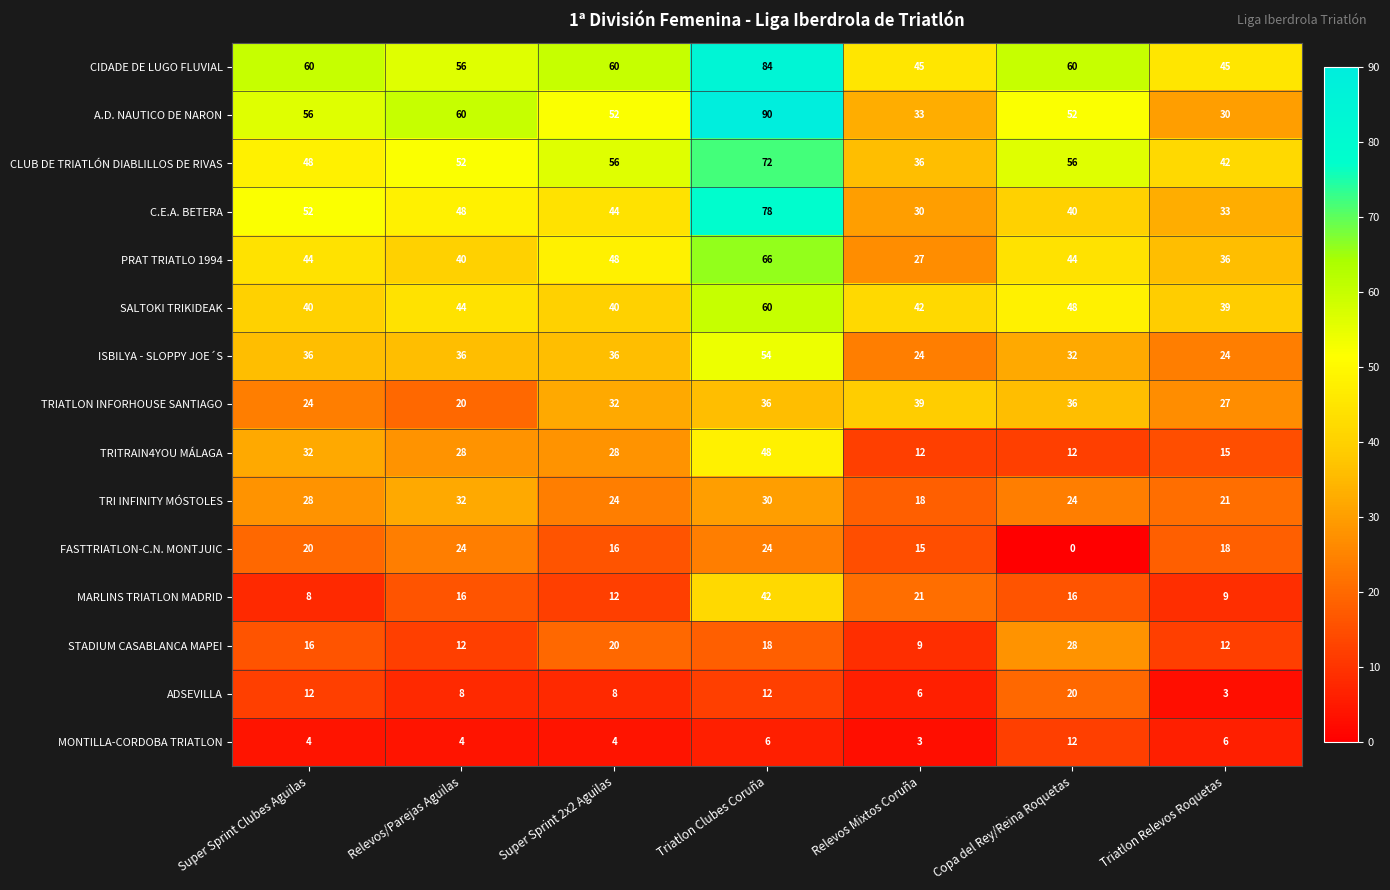

Is the value of CIDADE DE LUGO FLUVIAL at Triatlon Clubes Coruña greater than the value of CLUB DE TRIATLÓN DIABLILLOS DE RIVAS at Super Sprint 2x2 Aguilas?

Yes